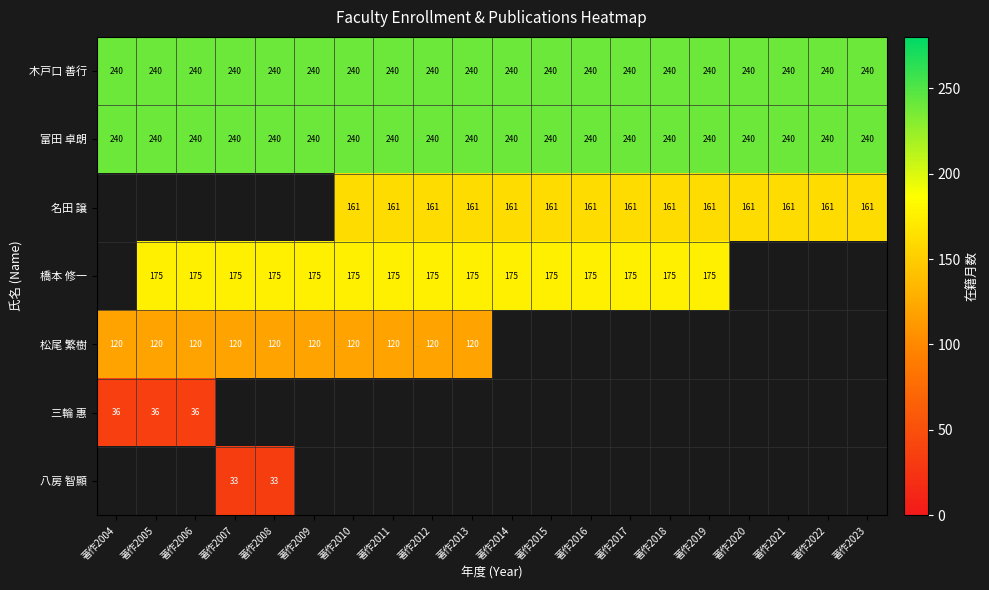

What is the sum of the 木戸口 善行 values at 著作2018 and 著作2005?

480